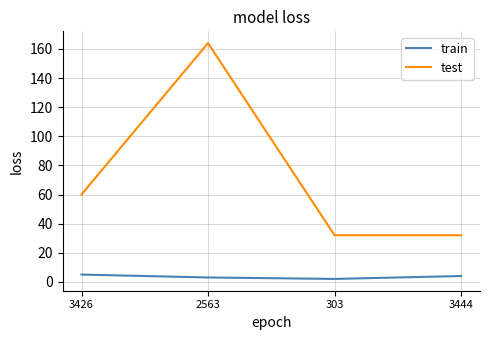

Is this an area chart (filled region under the line)?

No